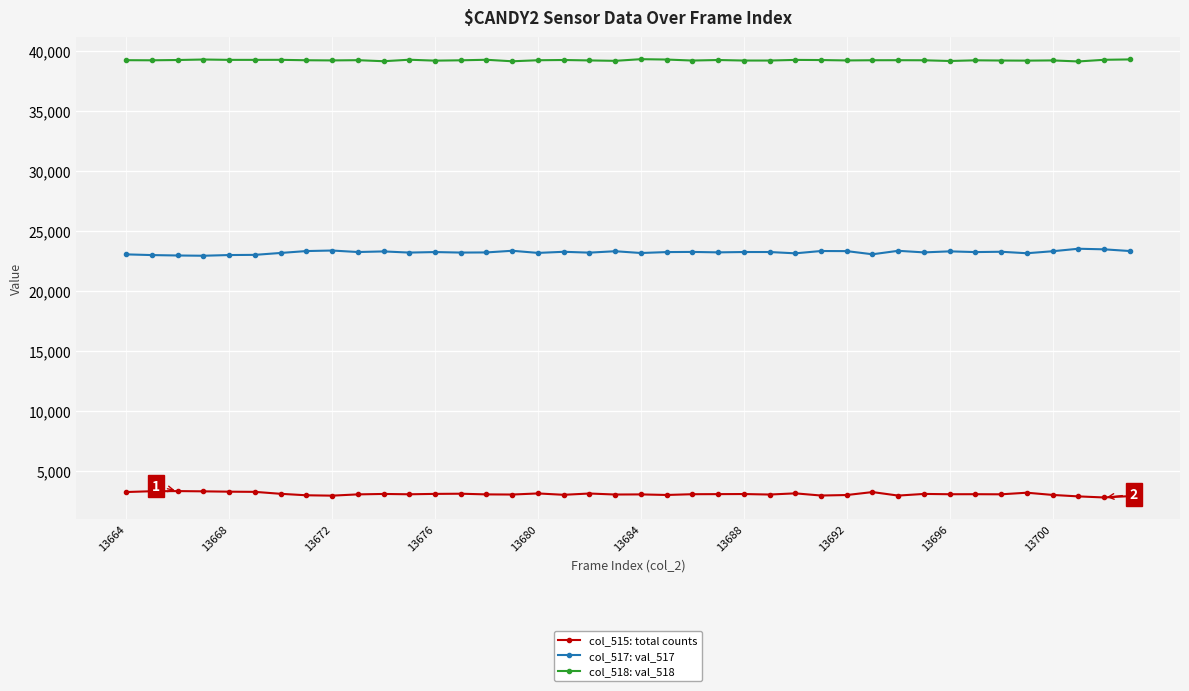

At how many categories does at least one series exceed 35404?

40